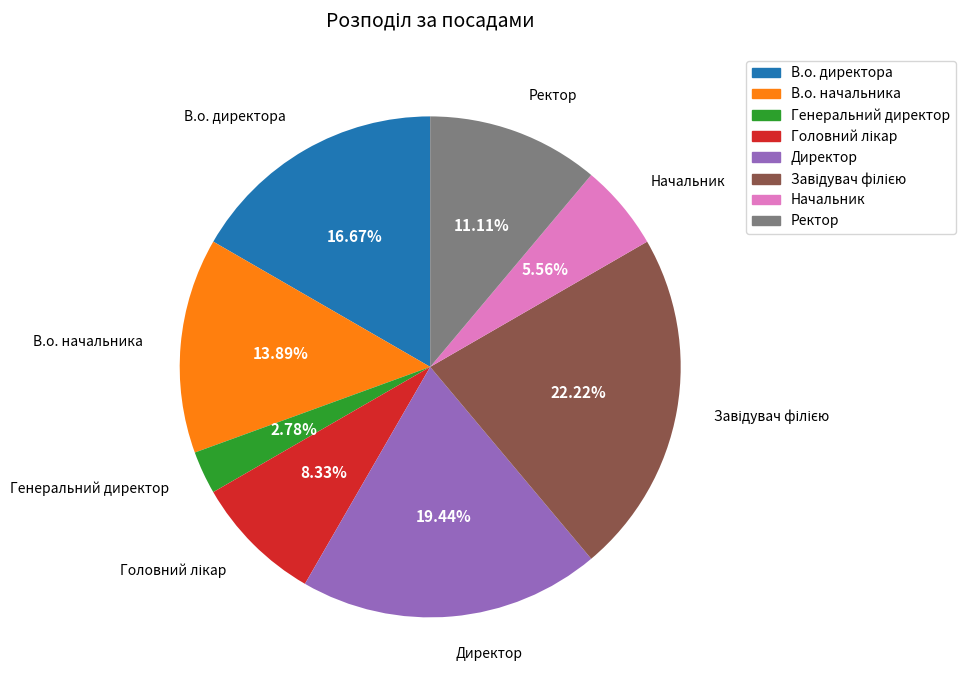

To the nearest percent, what portion does Начальник represent?

6%